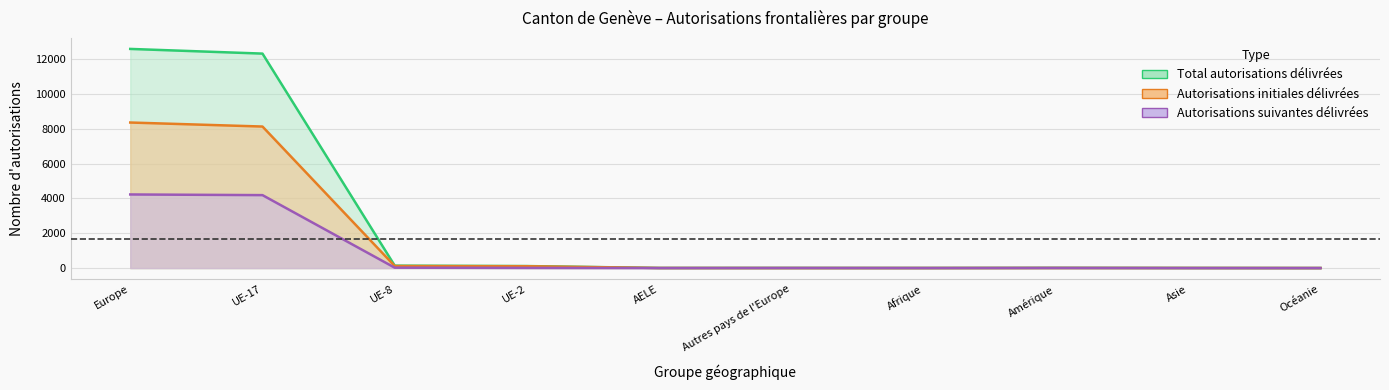

Which series changed the most between Europe and Amérique?

Total autorisations délivrées